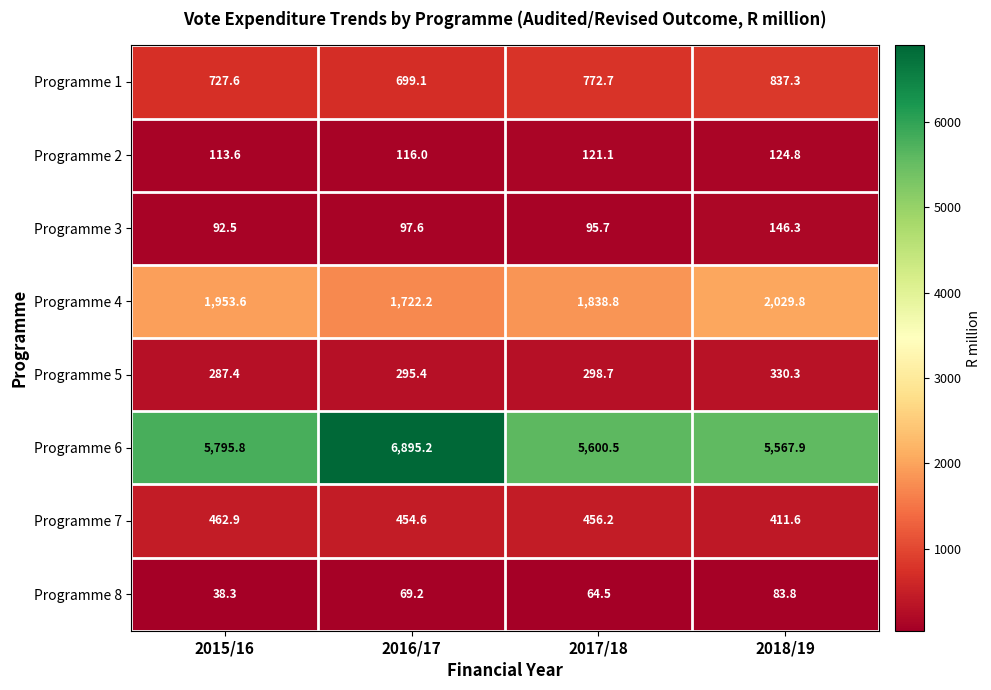

Rank the series at 2017/18 from lowest to highest value.

Programme 8, Programme 3, Programme 2, Programme 5, Programme 7, Programme 1, Programme 4, Programme 6